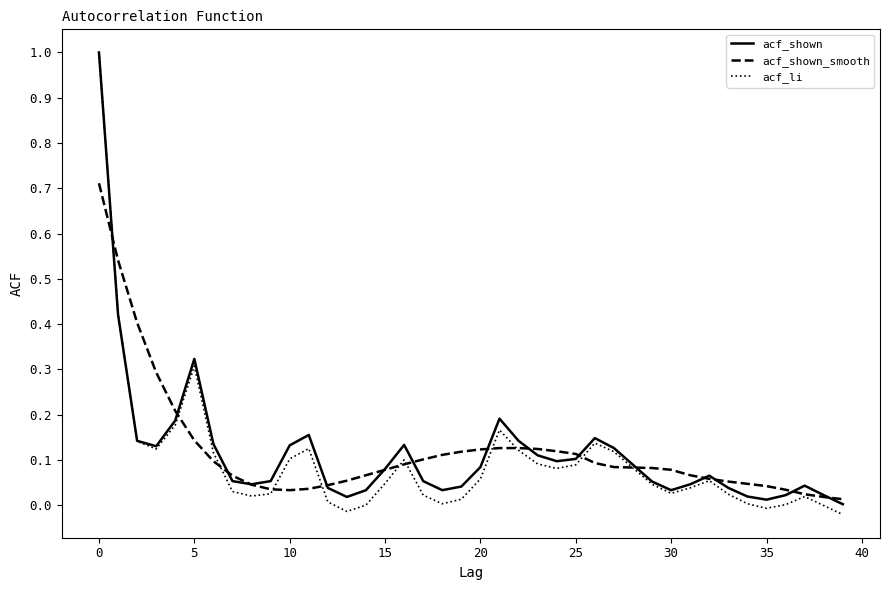

Which series has the widest spread of values?

acf_li